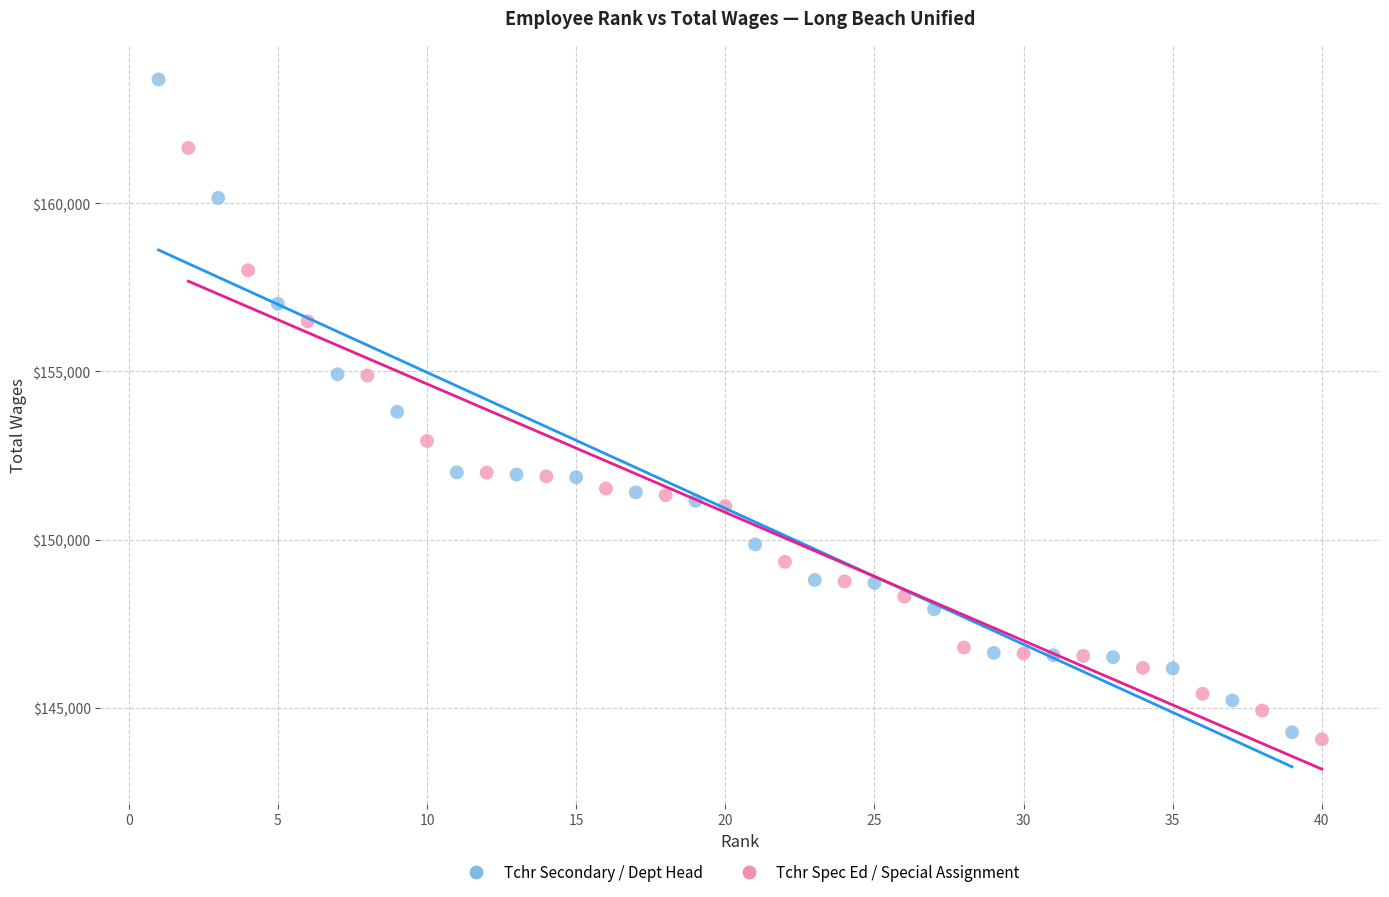

Which series reaches the maximum Y coordinate?

Tchr Secondary / Dept Head